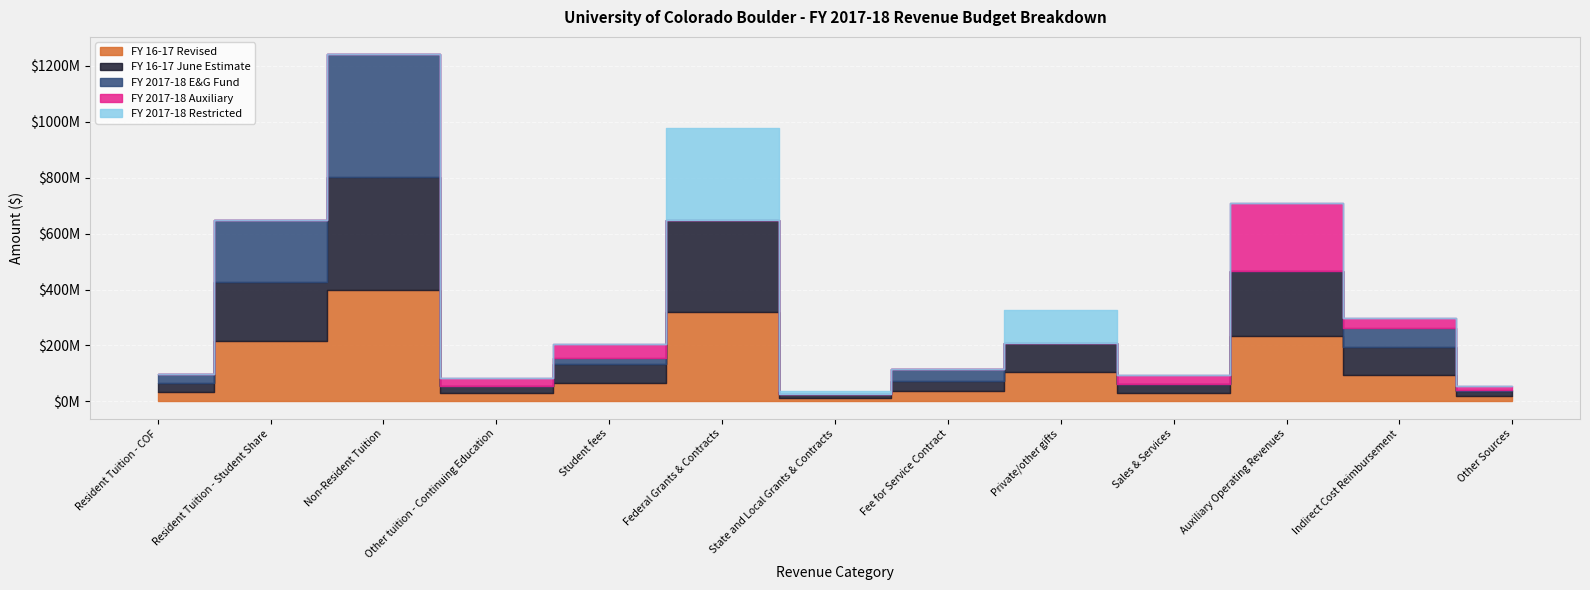

How many lines are shown in the chart?

5